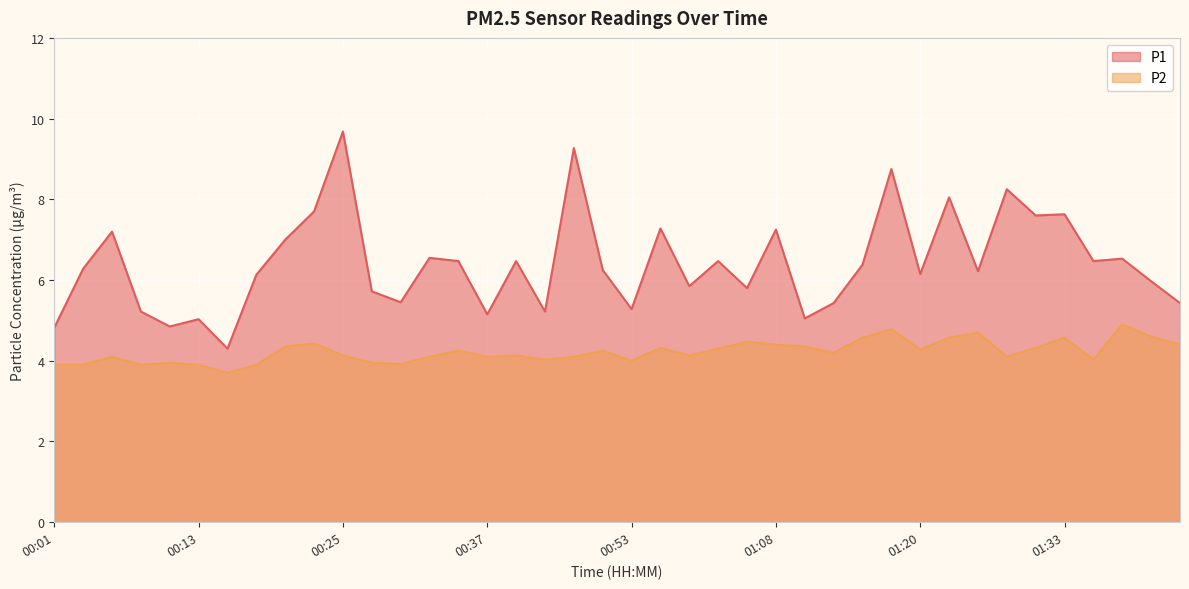

True or false: P2 and P1 cross at least once.

False